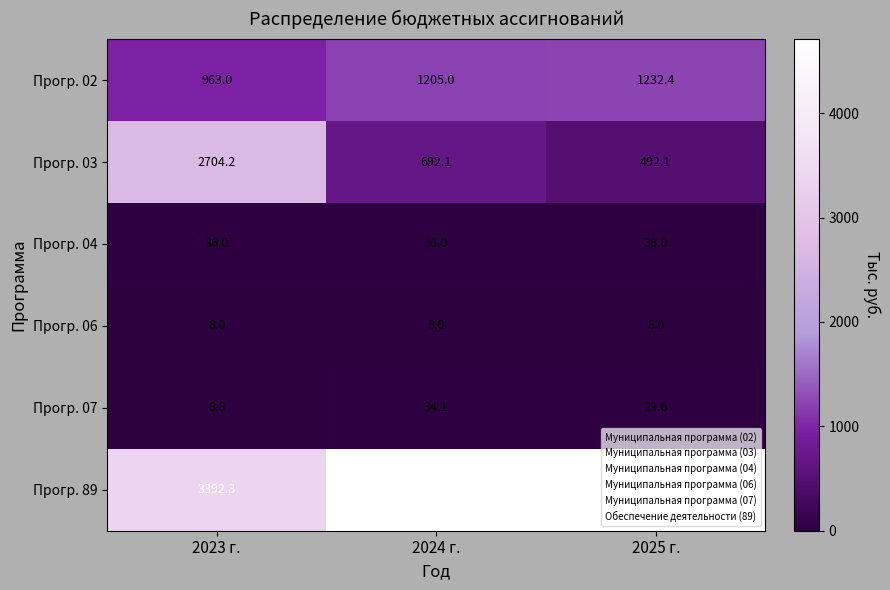

List the series in order of their peak value, highest first.

Прогр. 89, Прогр. 03, Прогр. 02, Прогр. 04, Прогр. 07, Прогр. 06